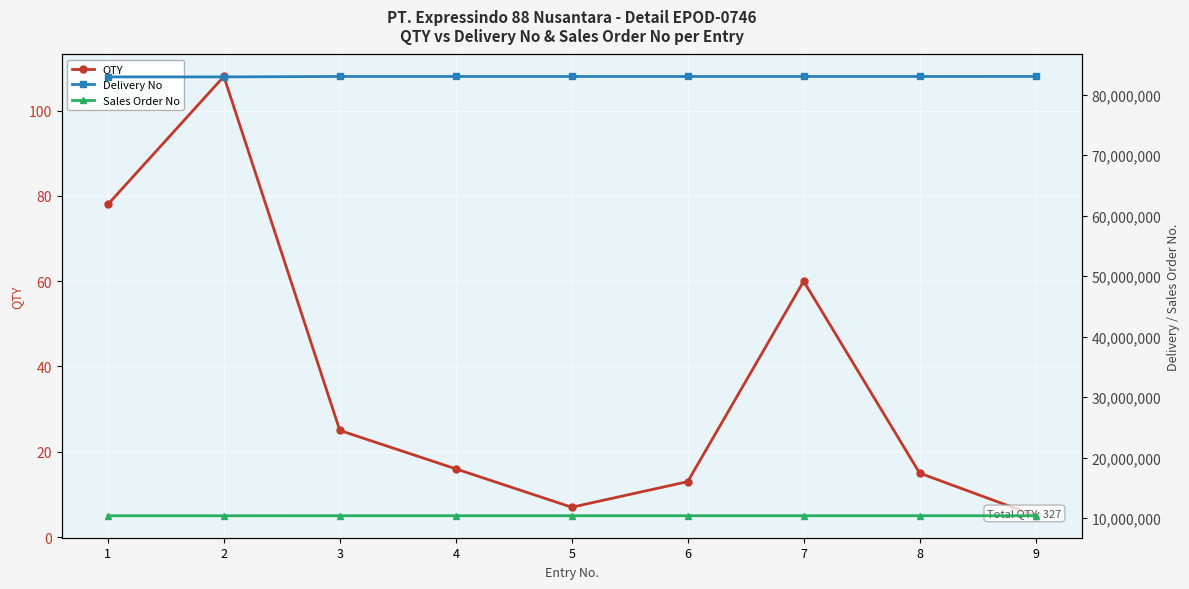

What is the difference between the highest and lowest values at 6?

83027018